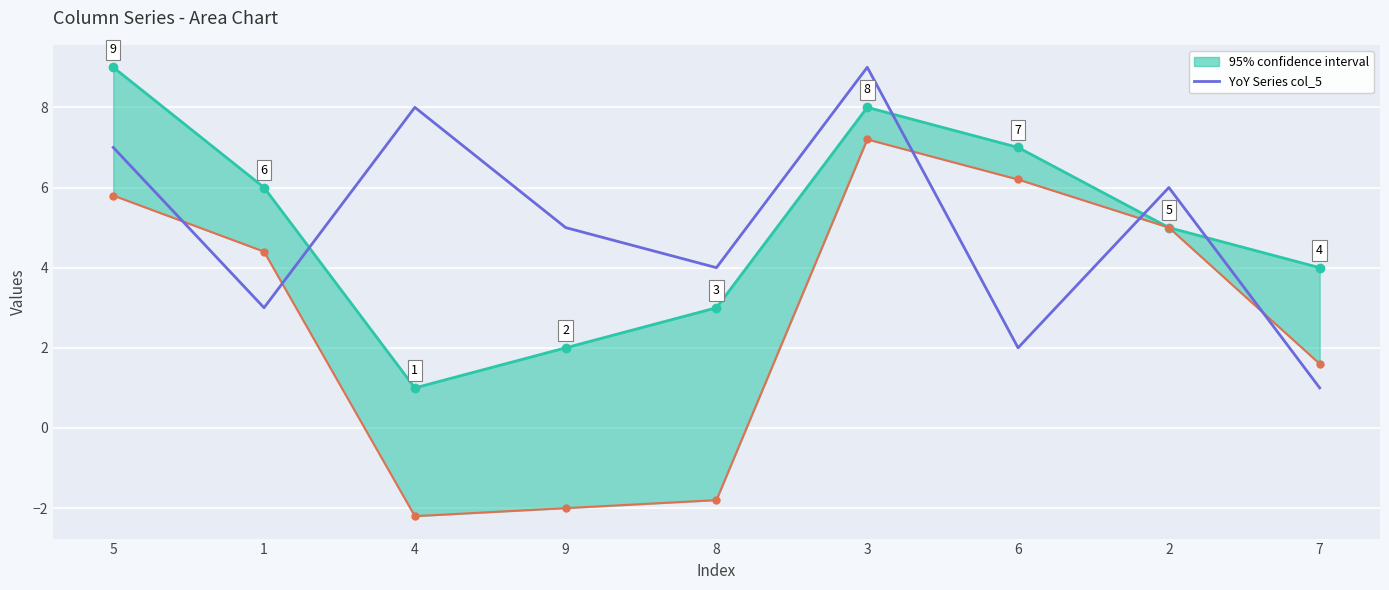

Rank the categories by value from lowest to highest.

7, 6, 1, 8, 9, 2, 5, 4, 3